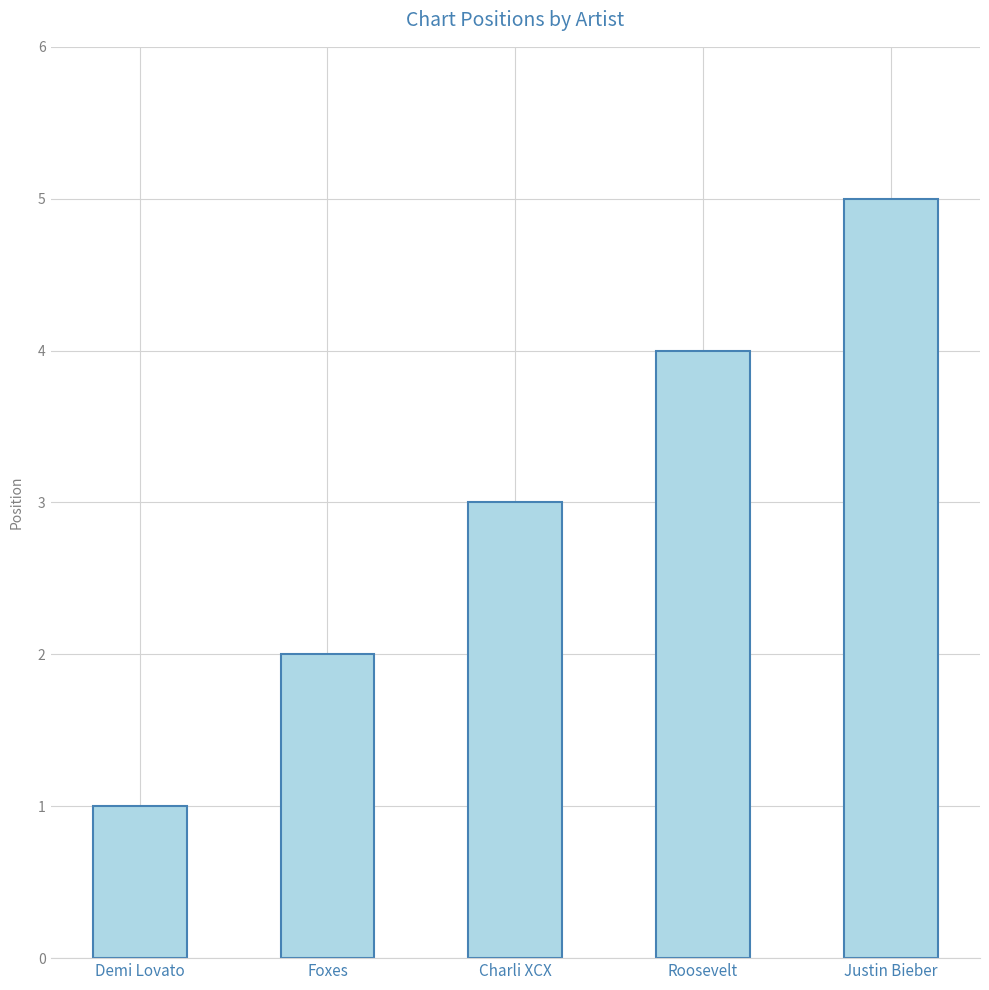

Where is the data nearest to the value 3?

Charli XCX